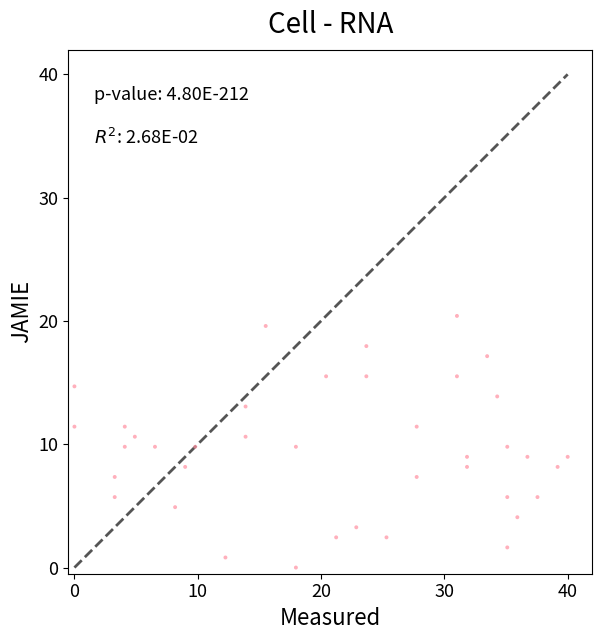

What is the range of X values (max minus min)?

40.0